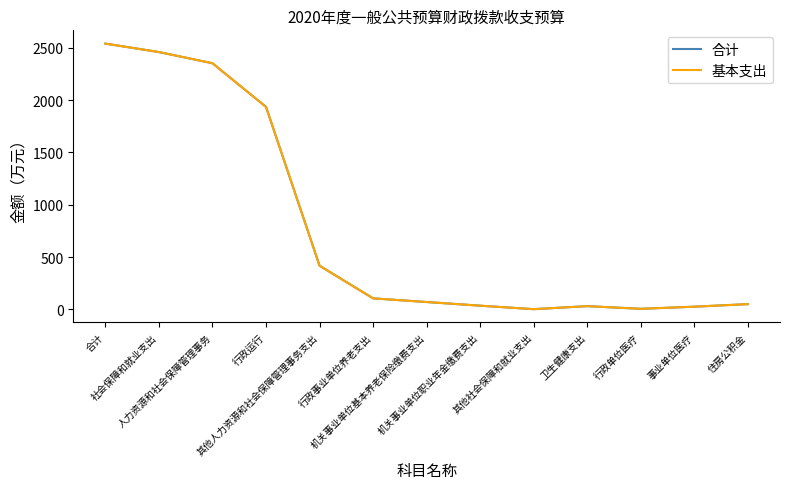

Is this an area chart (filled region under the line)?

No